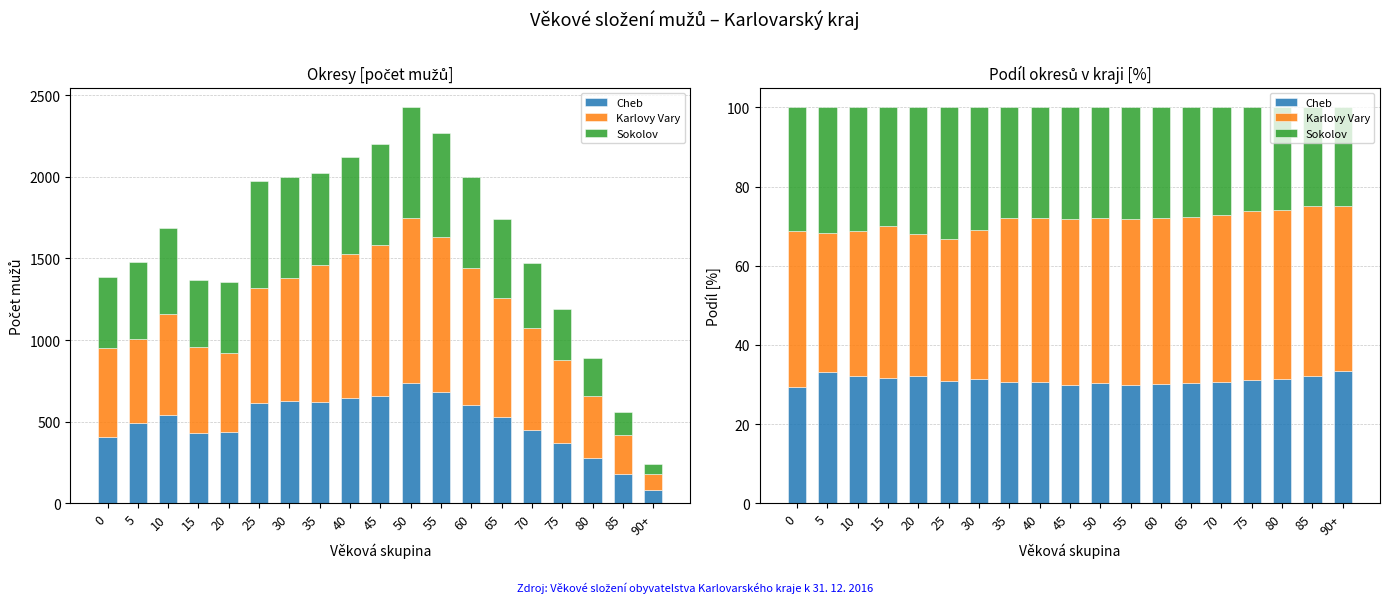

How many series are shown in this chart?

3